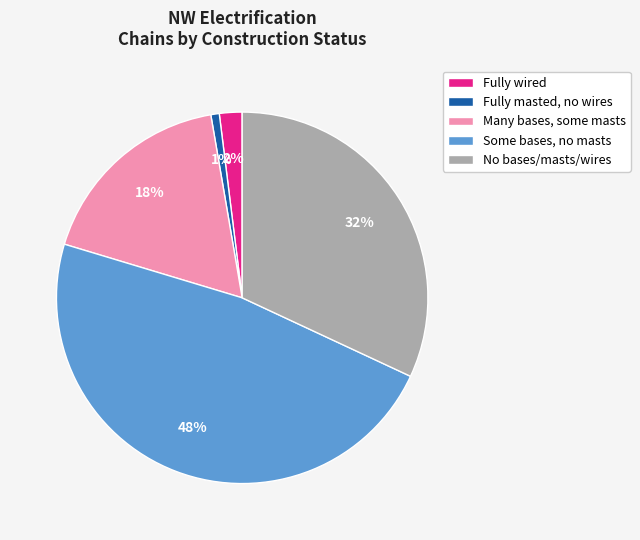

What is the smallest slice in the pie chart?

Fully masted, no wires